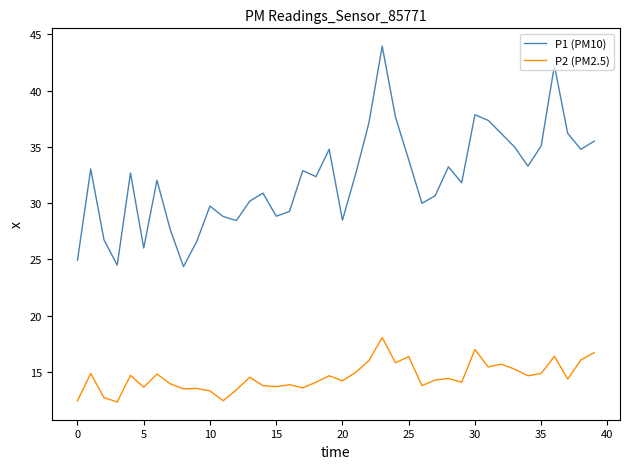

Which series has the widest spread of values?

P1 (PM10)